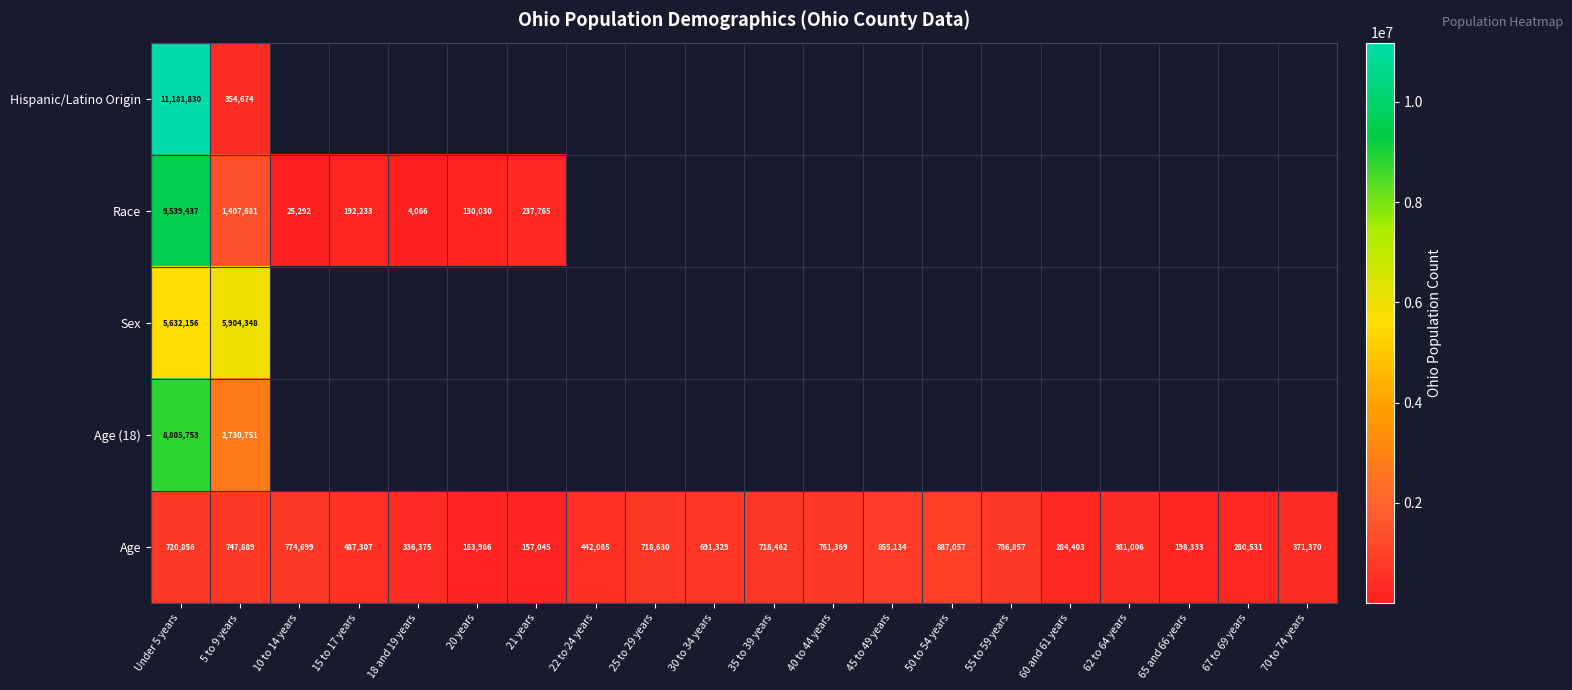

At how many categories does at least one series exceed 1979932?

2